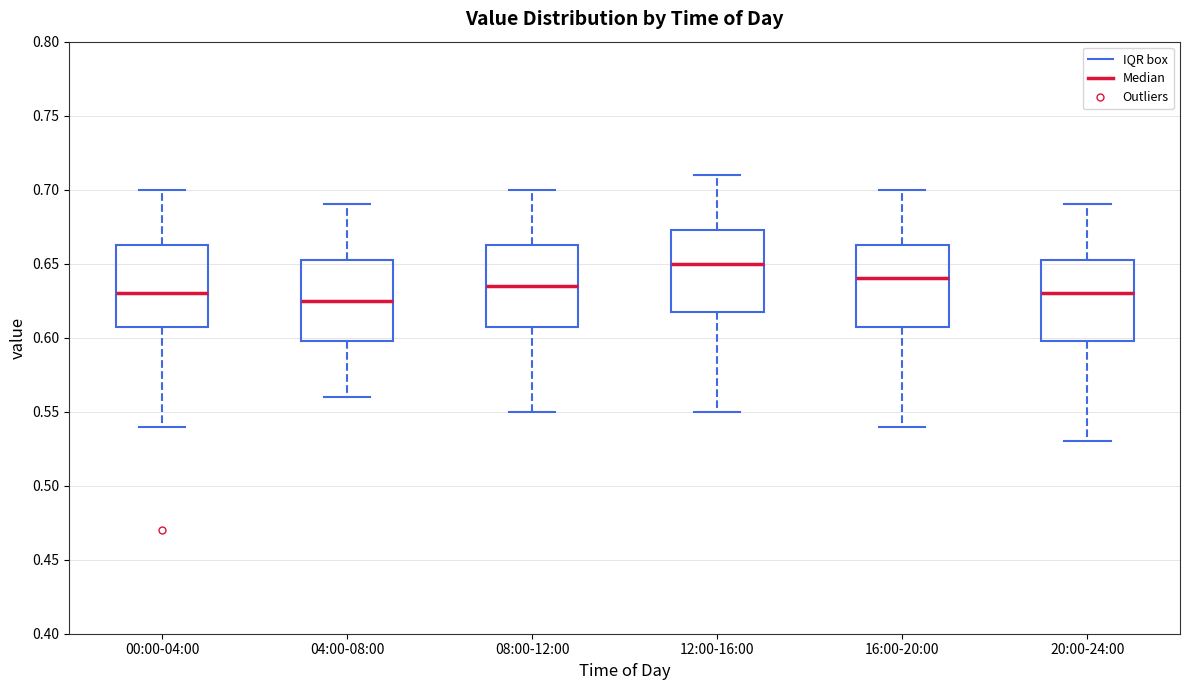

Where does the upper whisker of the box for 00:00-04:00 end on the y-axis? The values are not printed on the chart, so give them approximately, as read against the axis.

0.700